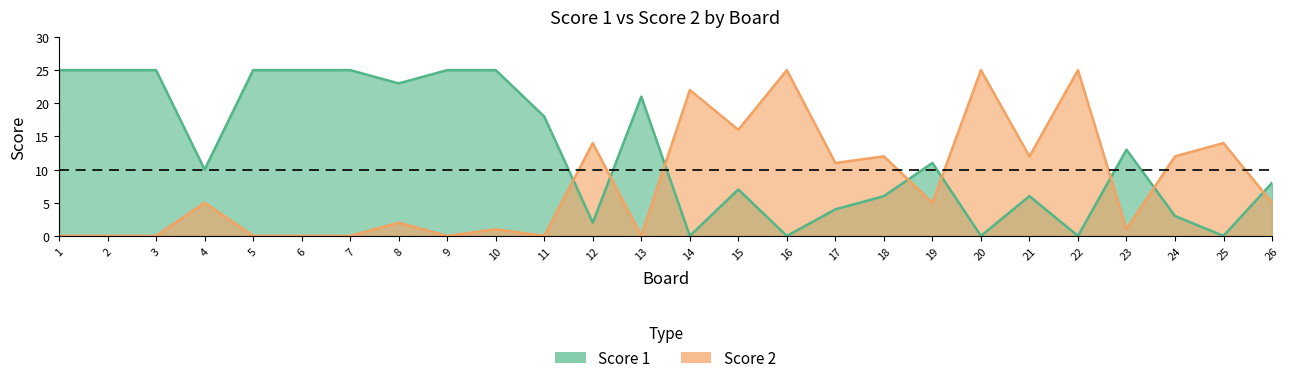

The value of Score 2 at 25 is 5. True or false?

False